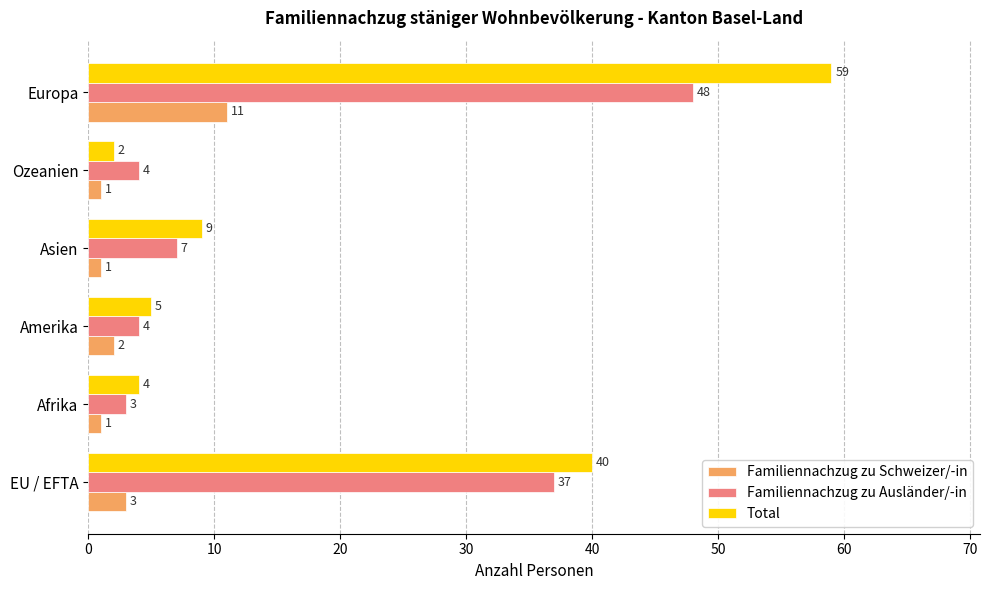

At Europa, list the series in order from largest to smallest.

Total, Familiennachzug zu Ausländer/-in, Familiennachzug zu Schweizer/-in